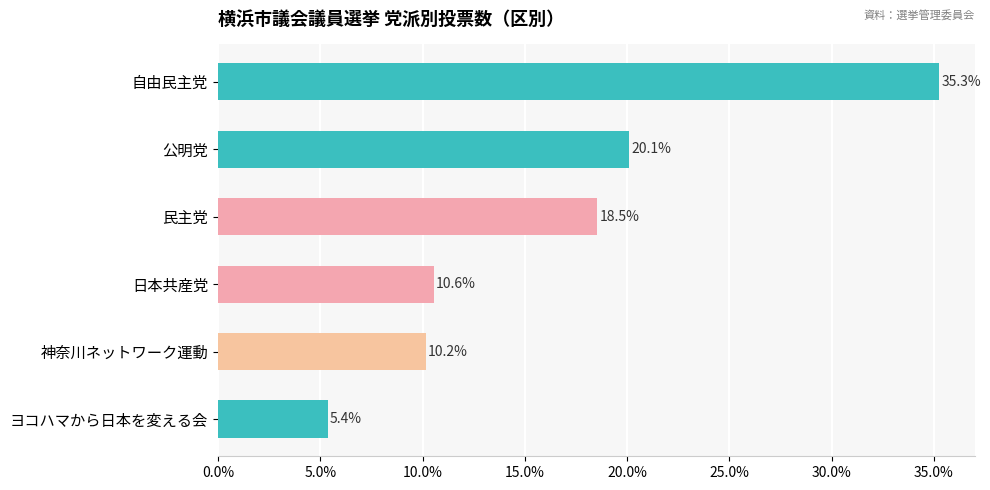

What is the change in value from 自由民主党 to 神奈川ネットワーク運動?

-25.1